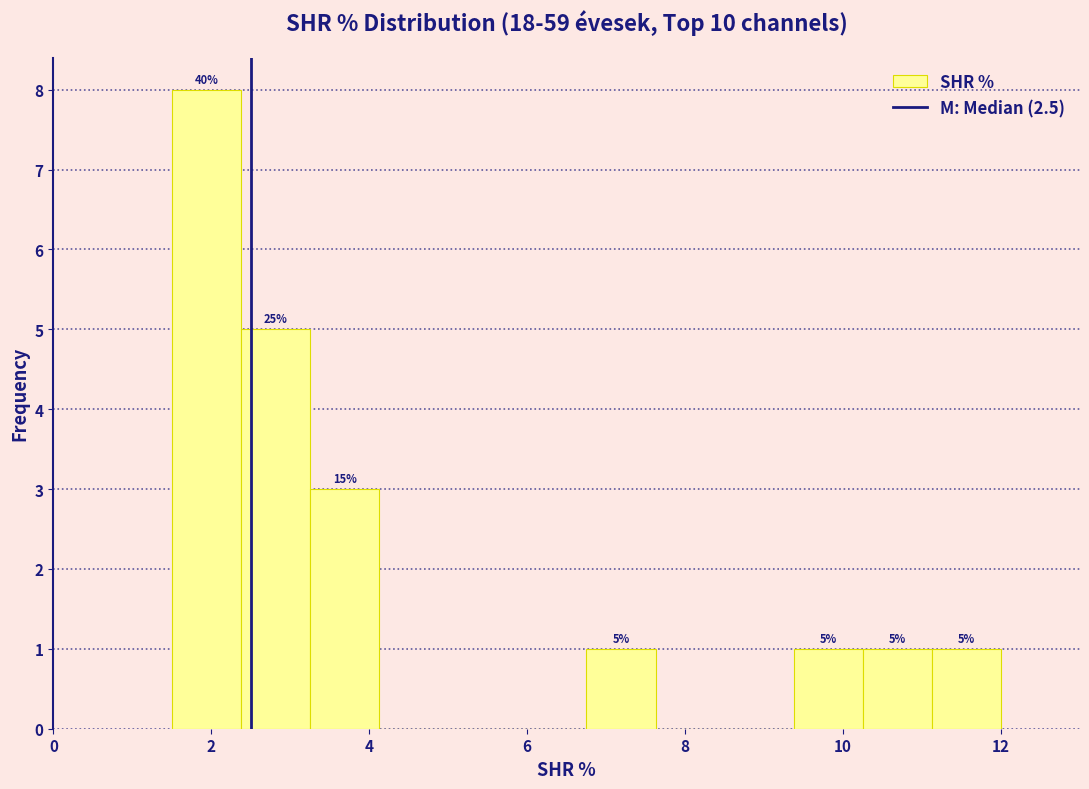

Which range on the x-axis has the tallest bar?

1.6 to 2.4